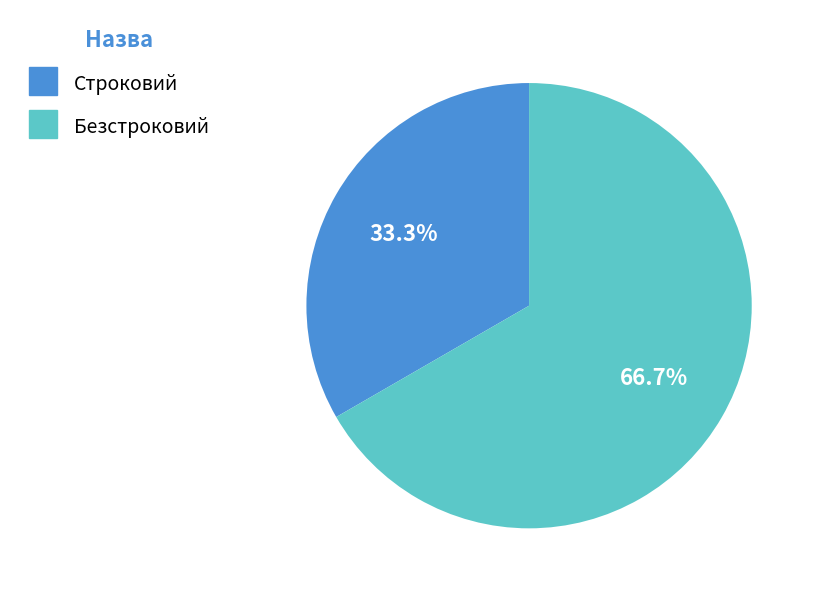

To the nearest percent, what is the combined percentage of Безстроковий and Строковий?

100%